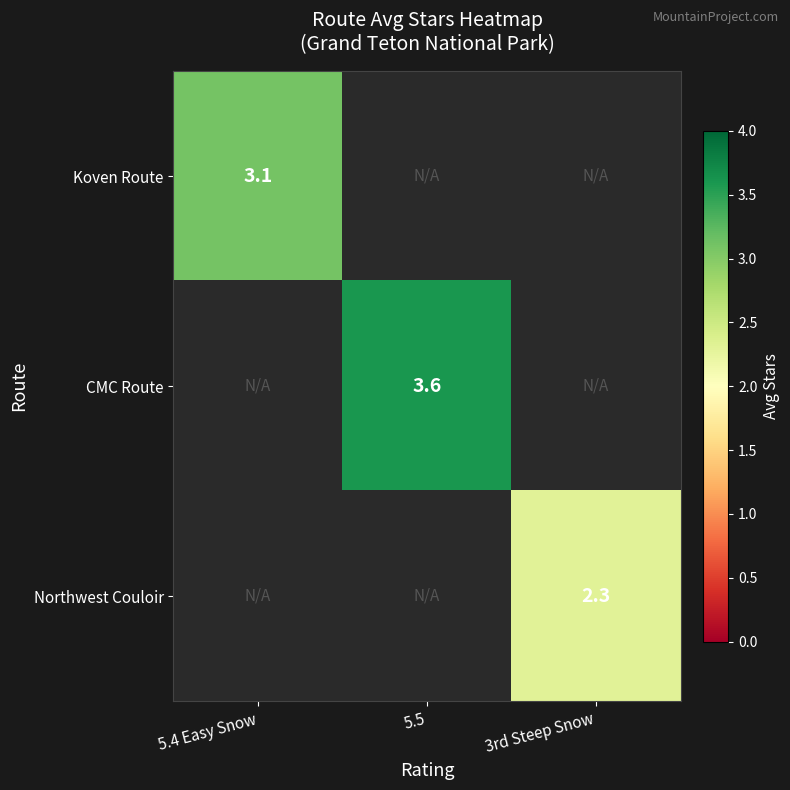

Is it true that Koven Route equals 3.1 at 5.4 Easy Snow?

True